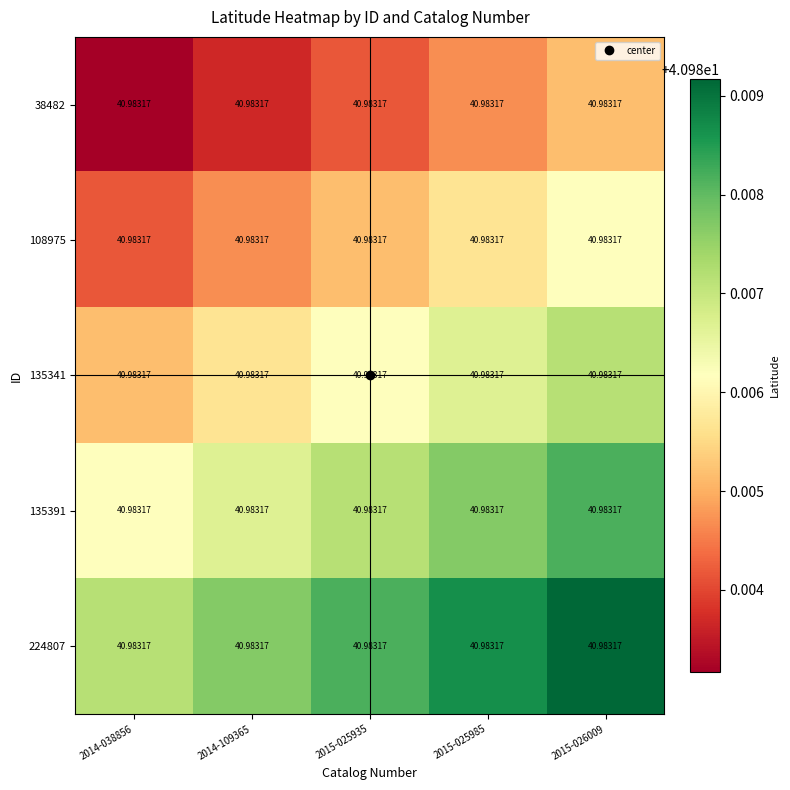

Reading left to right, extract all data points from this chart.

38482: 2014-038856=41.0	2014-109365=41.0	2015-025935=41.0	2015-025985=41.0	2015-026009=41.0
108975: 2014-038856=41.0	2014-109365=41.0	2015-025935=41.0	2015-025985=41.0	2015-026009=41.0
135341: 2014-038856=41.0	2014-109365=41.0	2015-025935=41.0	2015-025985=41.0	2015-026009=41.0
135391: 2014-038856=41.0	2014-109365=41.0	2015-025935=41.0	2015-025985=41.0	2015-026009=41.0
224807: 2014-038856=41.0	2014-109365=41.0	2015-025935=41.0	2015-025985=41.0	2015-026009=41.0